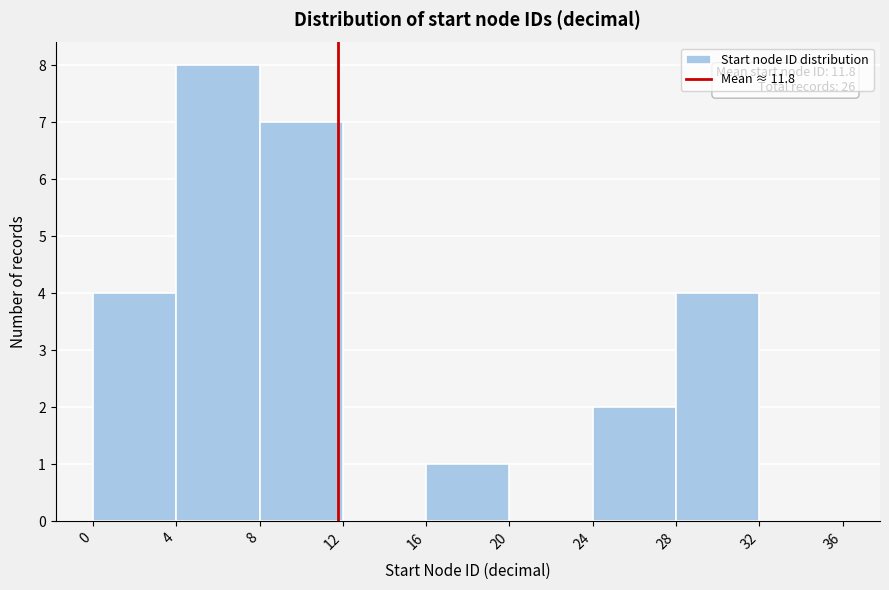

Over which range of the x-axis is the bar tallest?

4 to 8